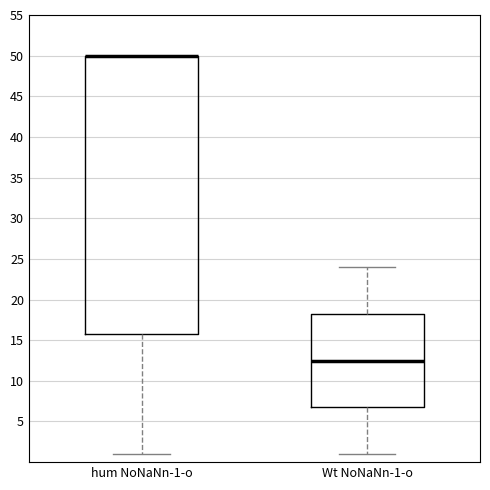

Reading left to right, transcribe this box plot: for each box, give where its median line is, the range the box spans, and where its two whiskers end, as read against the y-axis. The values are not printed on the chart, so give them approximately, as read against the axis.

hum NoNaNn-1-o: median 50.0 (drawn on the box's upper edge), box 16.0 to 50.0, whiskers 1.0 to 50.0
Wt NoNaNn-1-o: median 12.5, box 7.0 to 18.5, whiskers 1.0 to 24.0